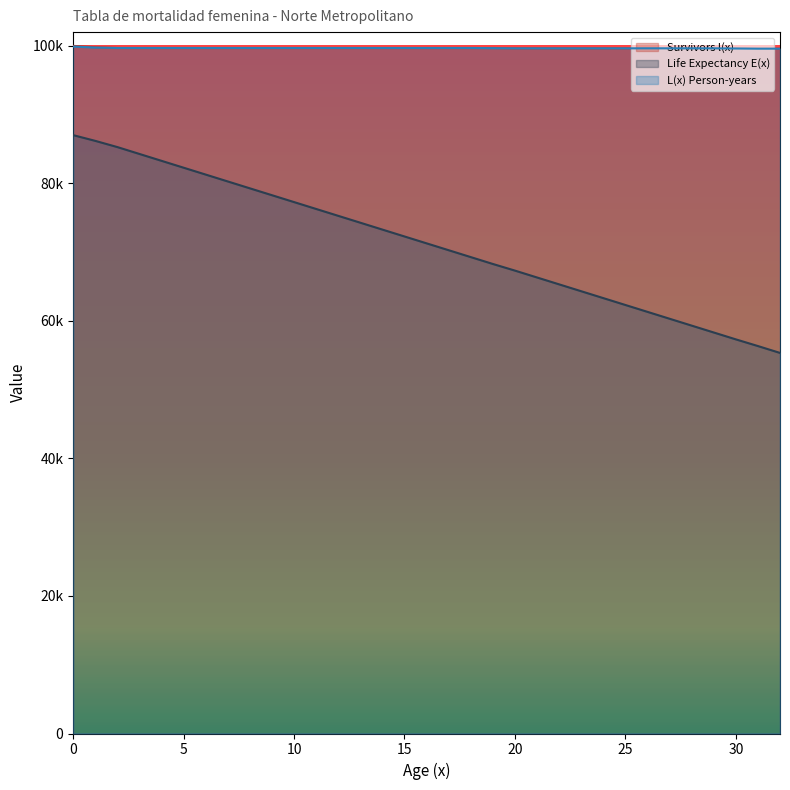

How many lines are shown in the chart?

3